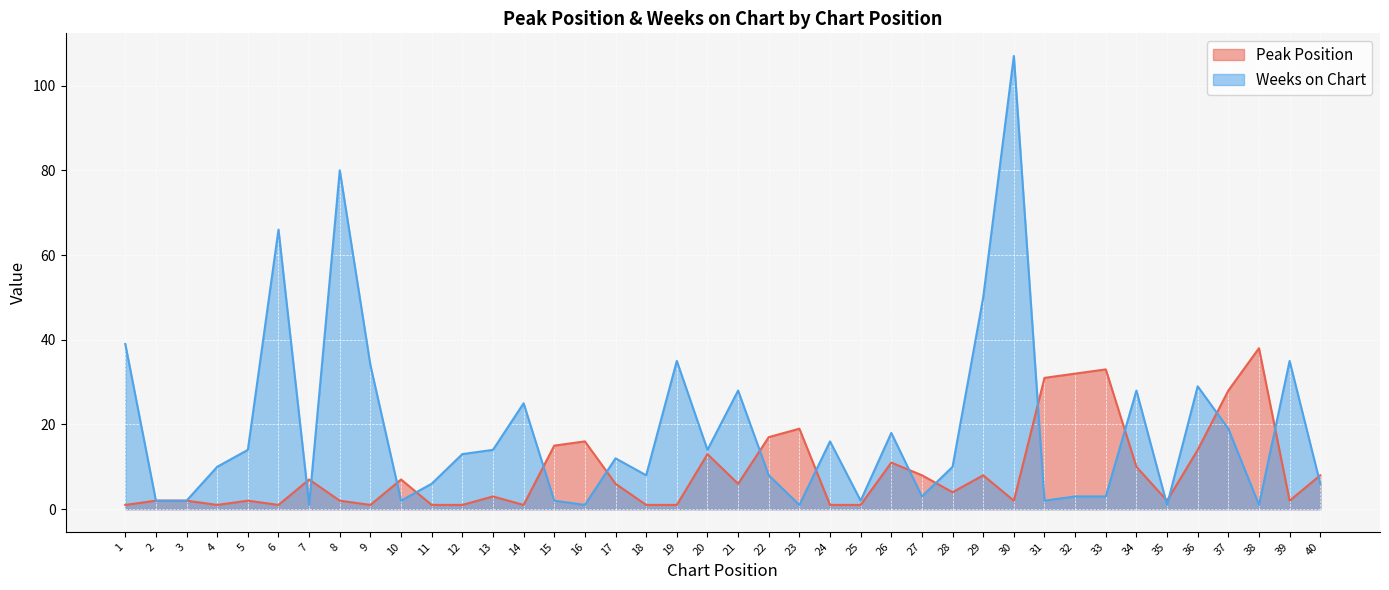

Which label corresponds to the largest value in the chart?

30